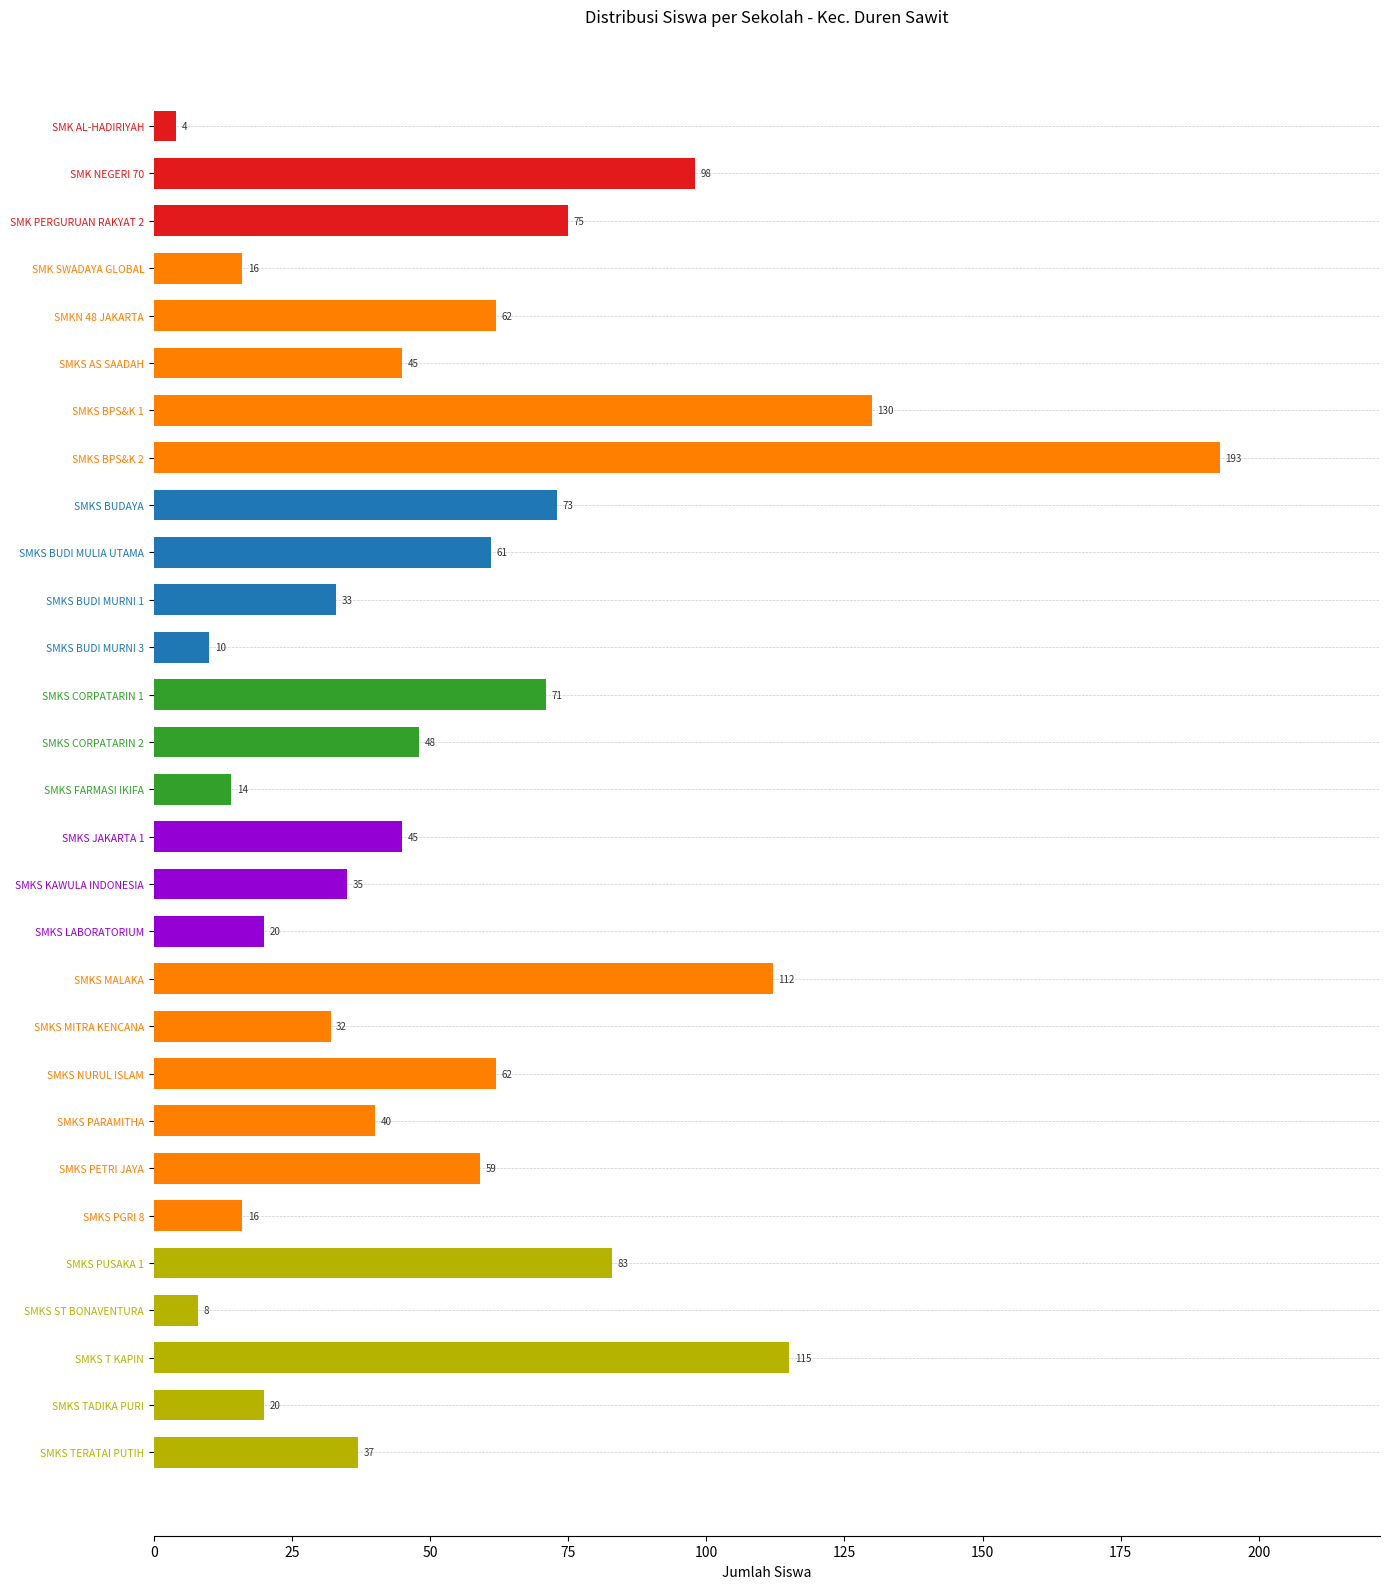

How many bars are there in total?

29